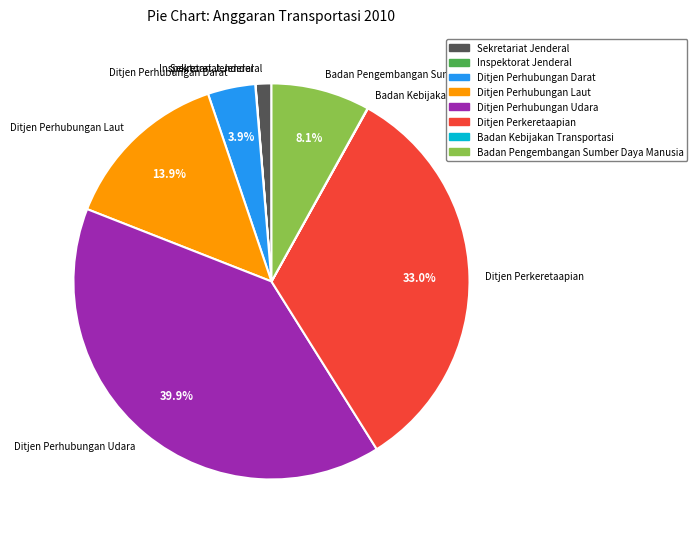

Does any single category account for the majority?

No